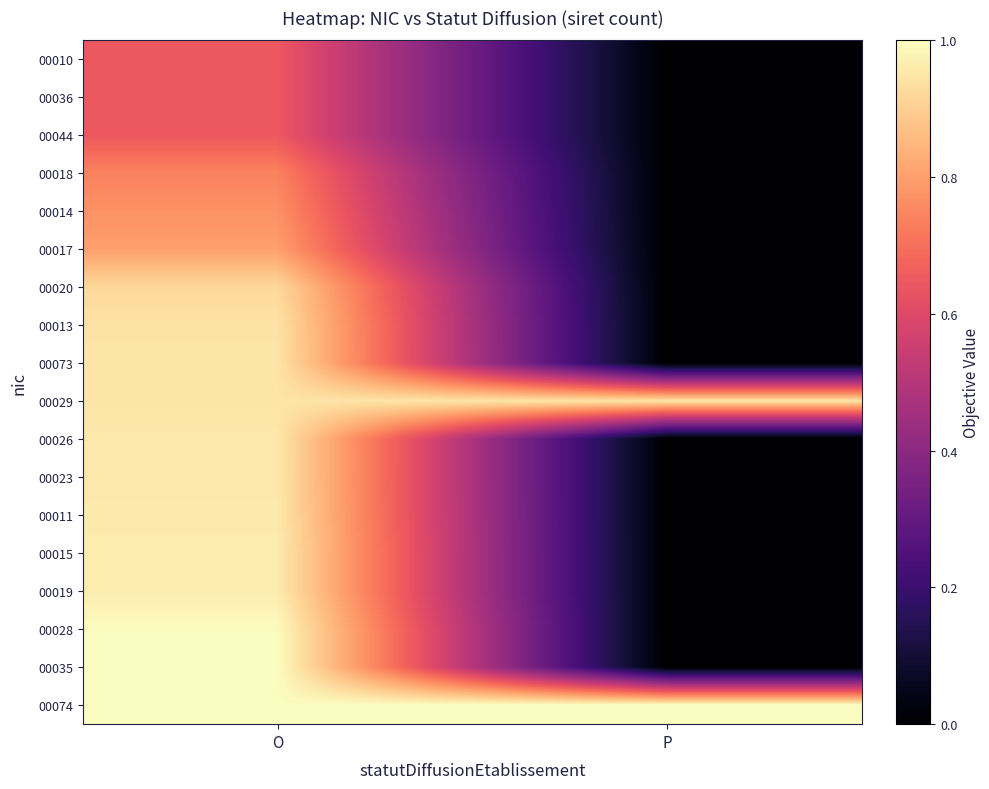

Reading left to right, transcribe all the data shown in this chart.

00010: O=0.6	P=0.0
00036: O=0.6	P=0.0
00044: O=0.6	P=0.0
00018: O=0.7	P=0.0
00014: O=0.8	P=0.0
00017: O=0.8	P=0.0
00020: O=0.9	P=0.0
00013: O=0.9	P=0.0
00073: O=0.9	P=0.0
00029: O=0.9	P=0.9
00026: O=1.0	P=0.0
00023: O=1.0	P=0.0
00011: O=1.0	P=0.0
00015: O=1.0	P=0.0
00019: O=1.0	P=0.0
00028: O=1.0	P=0.0
00035: O=1.0	P=0.0
00074: O=1.0	P=1.0